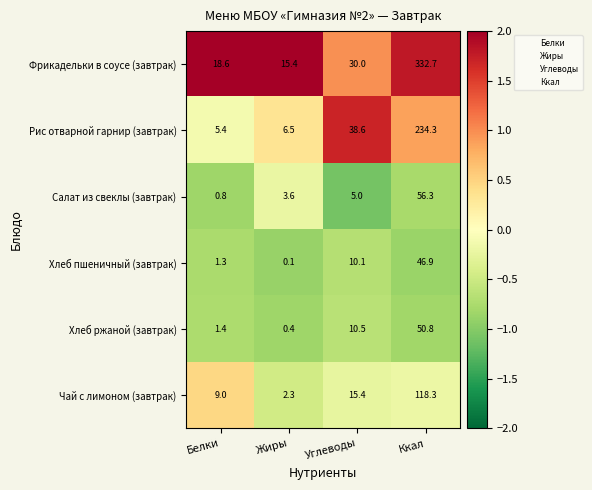

How many categories are shown in the chart?

4